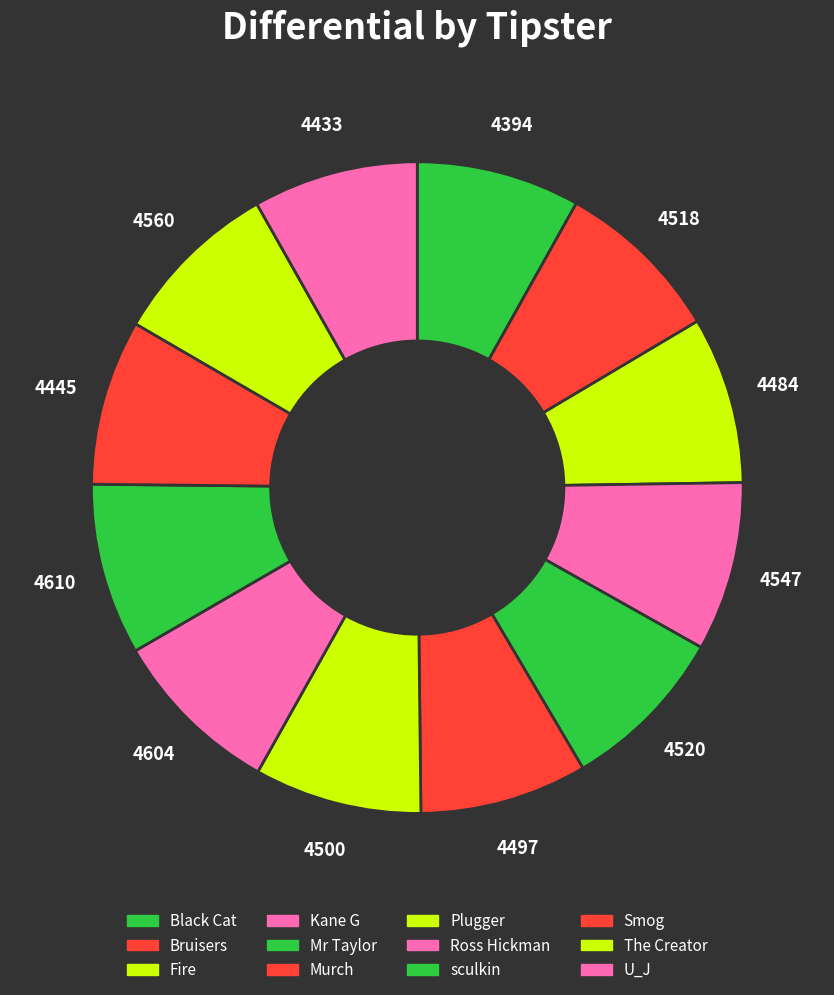

Which slice is the smallest?

Black Cat